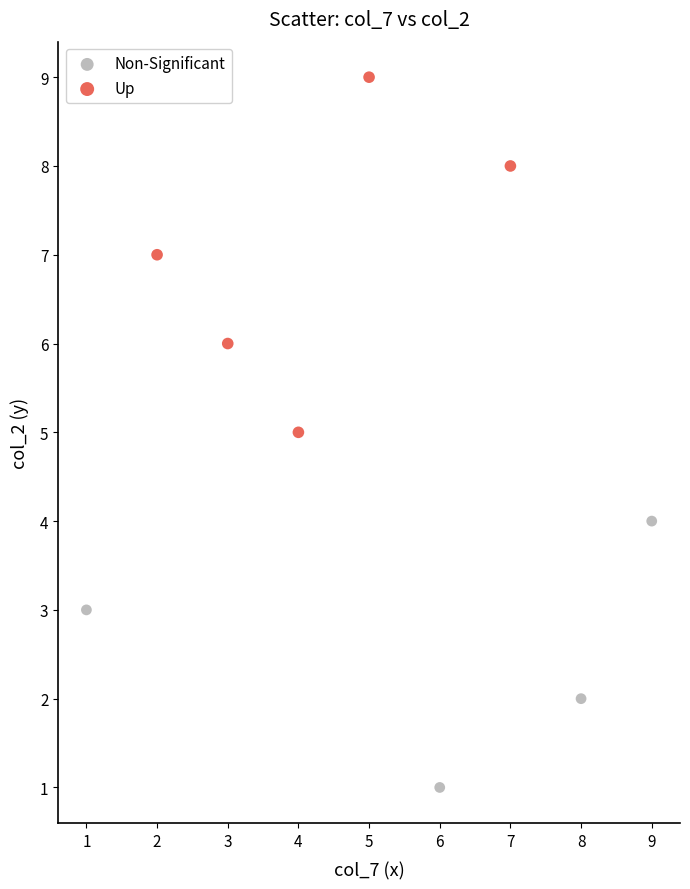

Which series has the largest Y range (max minus min)?

Up